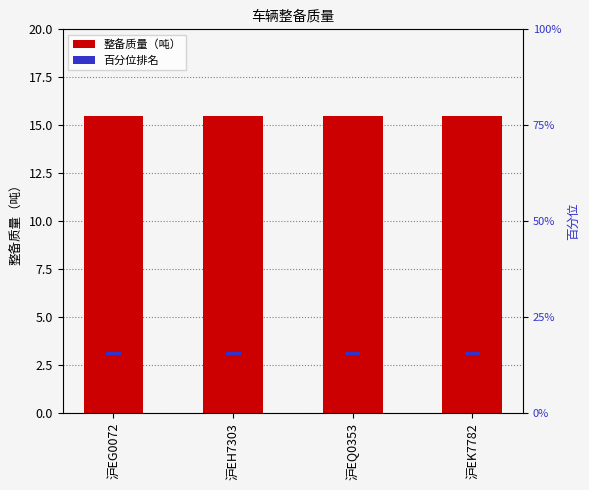

Between 沪EG0072 and 沪EH7303, which series saw the biggest shift?

整备质量（吨）